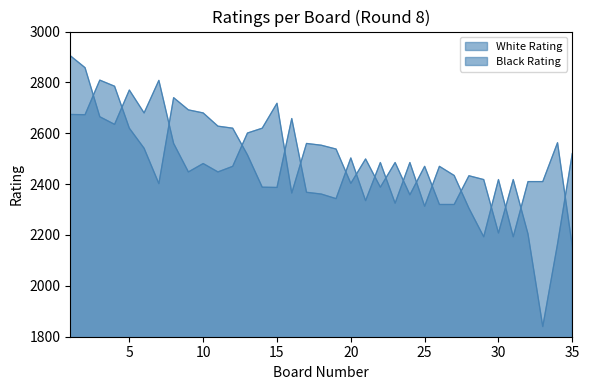

How many lines are shown in the chart?

2